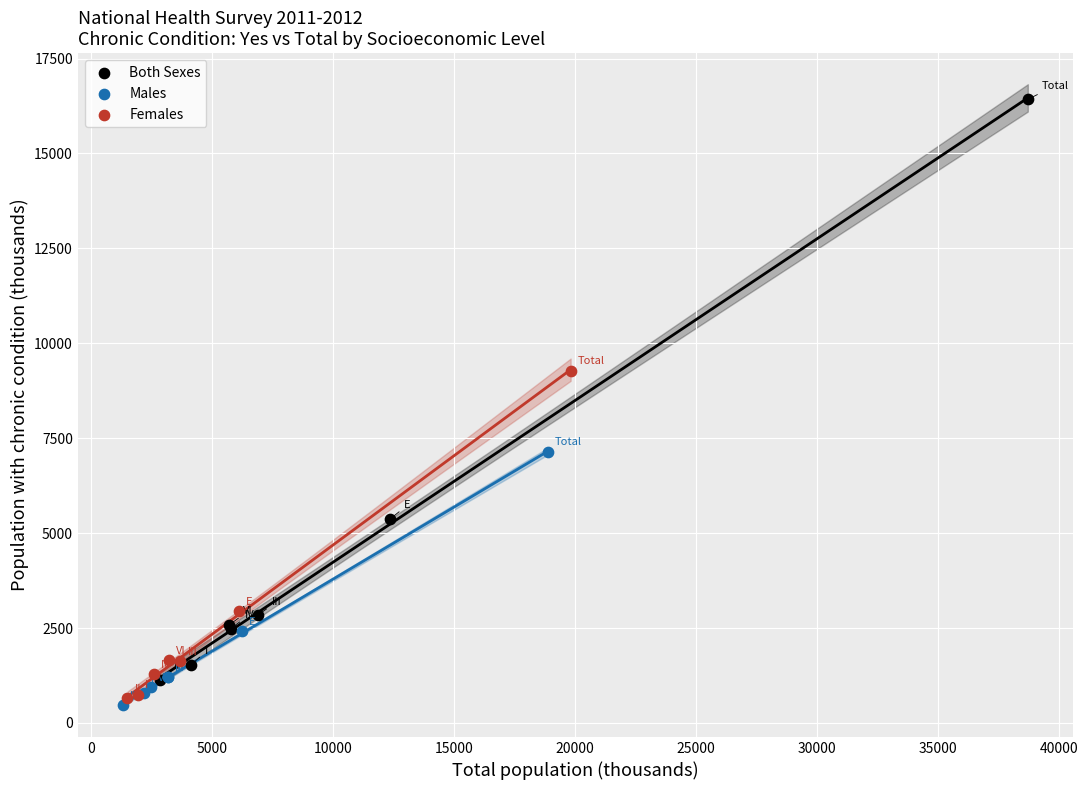

Which series contains the highest Y value?

Both Sexes